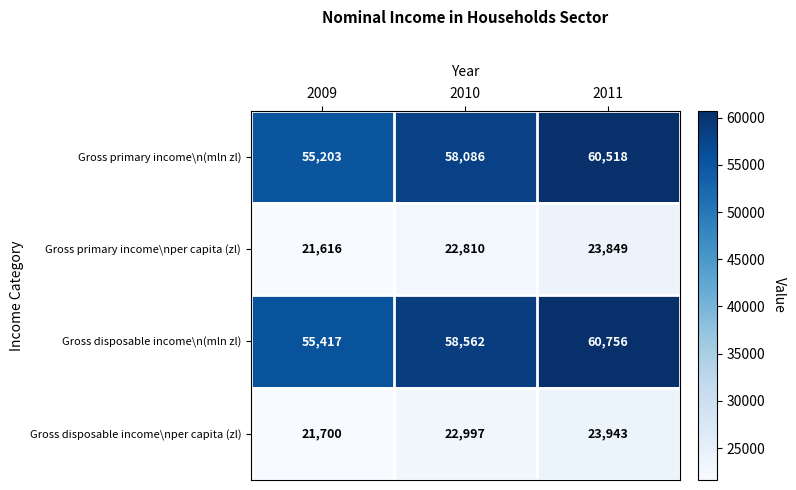

How many Gross primary income\n(mln zl) values are between 55203 and 60518?

3